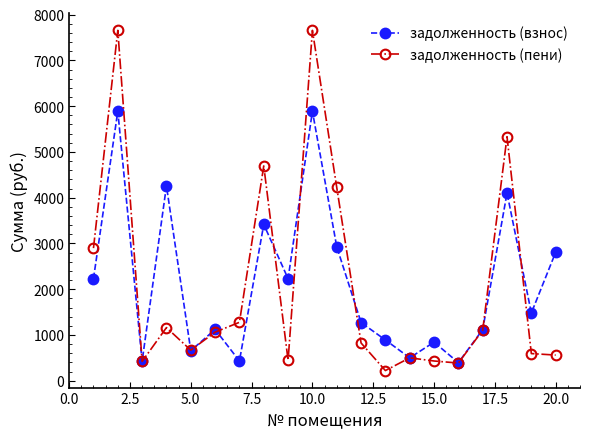

Which series has the widest spread of values?

задолженность (пени)